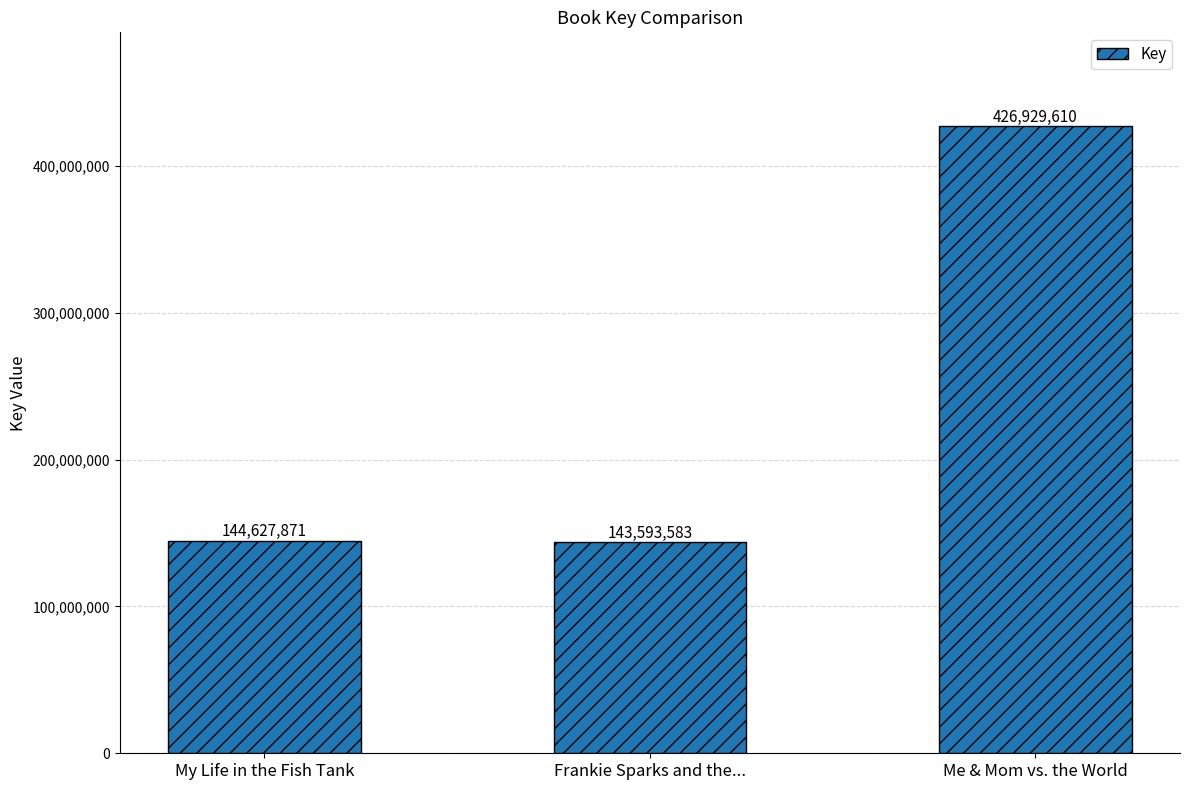

What is the ratio of the value at Me & Mom vs. the World to the value at Frankie Sparks and the...?

3.0